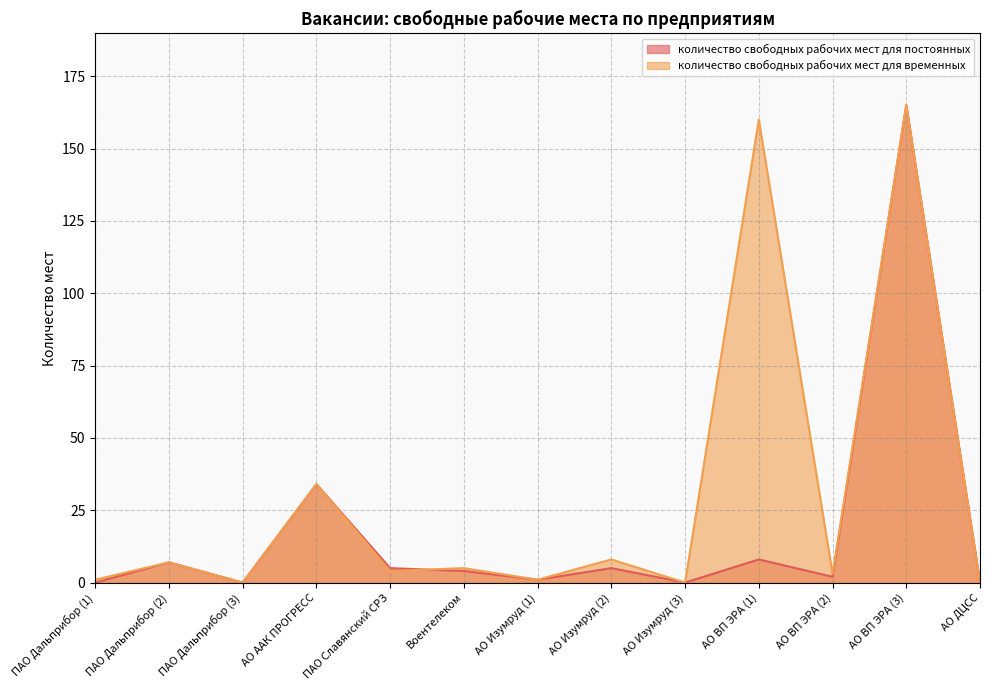

At which label is количество свободных рабочих мест для временных closest to 82?

АО ААК ПРОГРЕСС